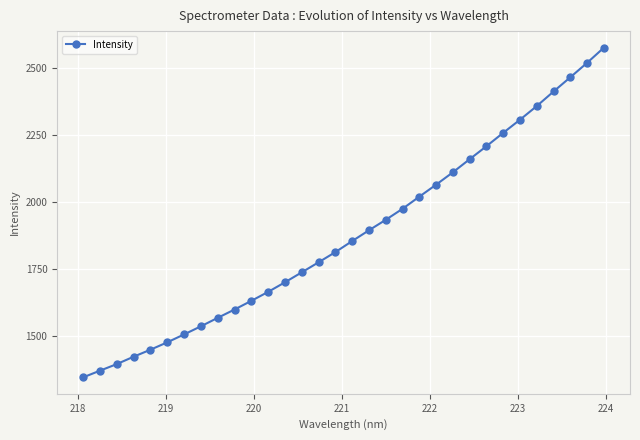

Count the number of values greater than 1854.

16